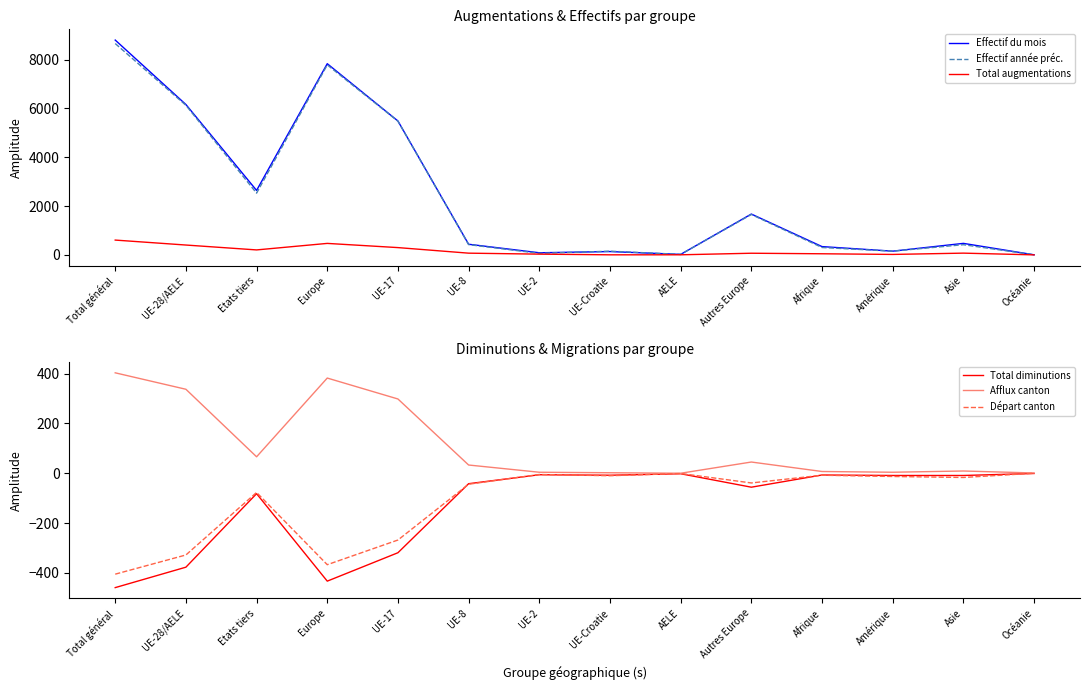

Does the chart display data point markers on the line(s)?

No